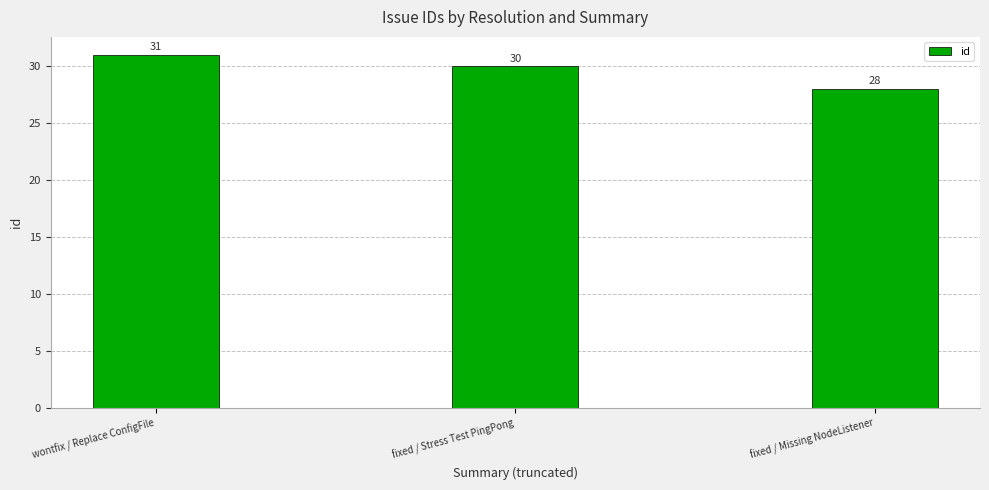

The value at wontfix / Replace ConfigFile is 31. True or false?

True